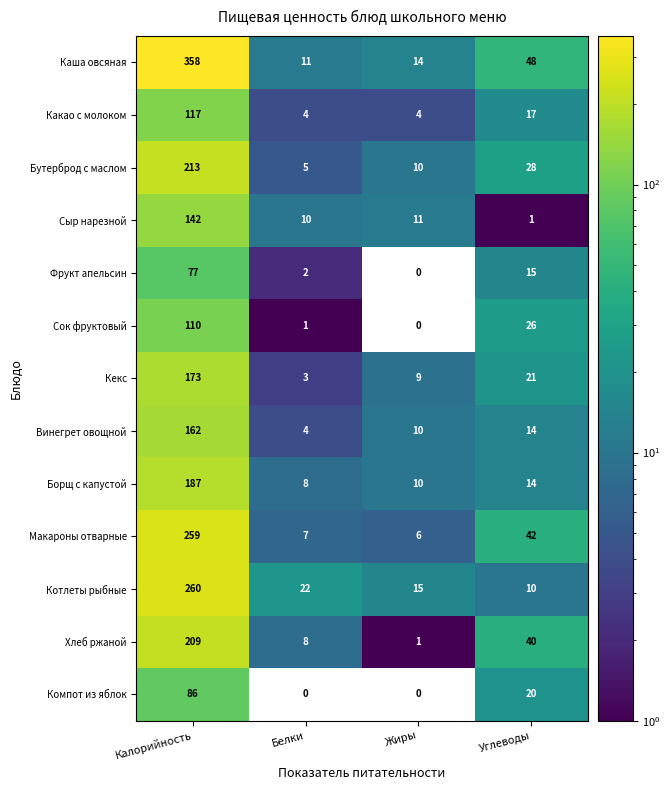

What is the difference between the maximum and minimum values in the Хлеб ржаной series?

208